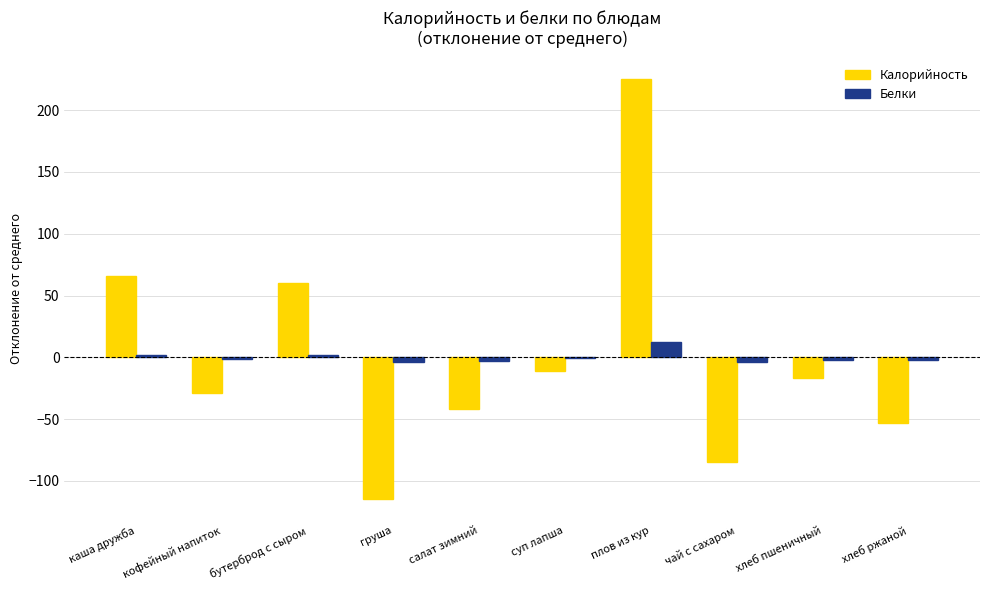

What are all the series names shown in the legend?

Калорийность, Белки